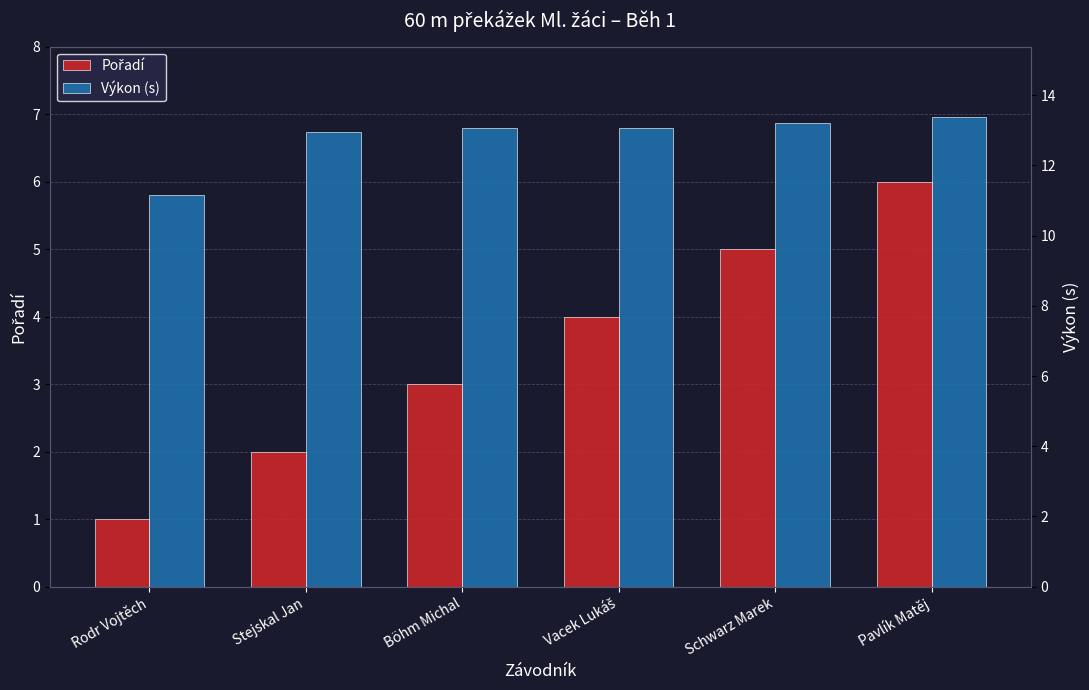

The value of Pořadí at Stejskal Jan is 2.0. True or false?

True